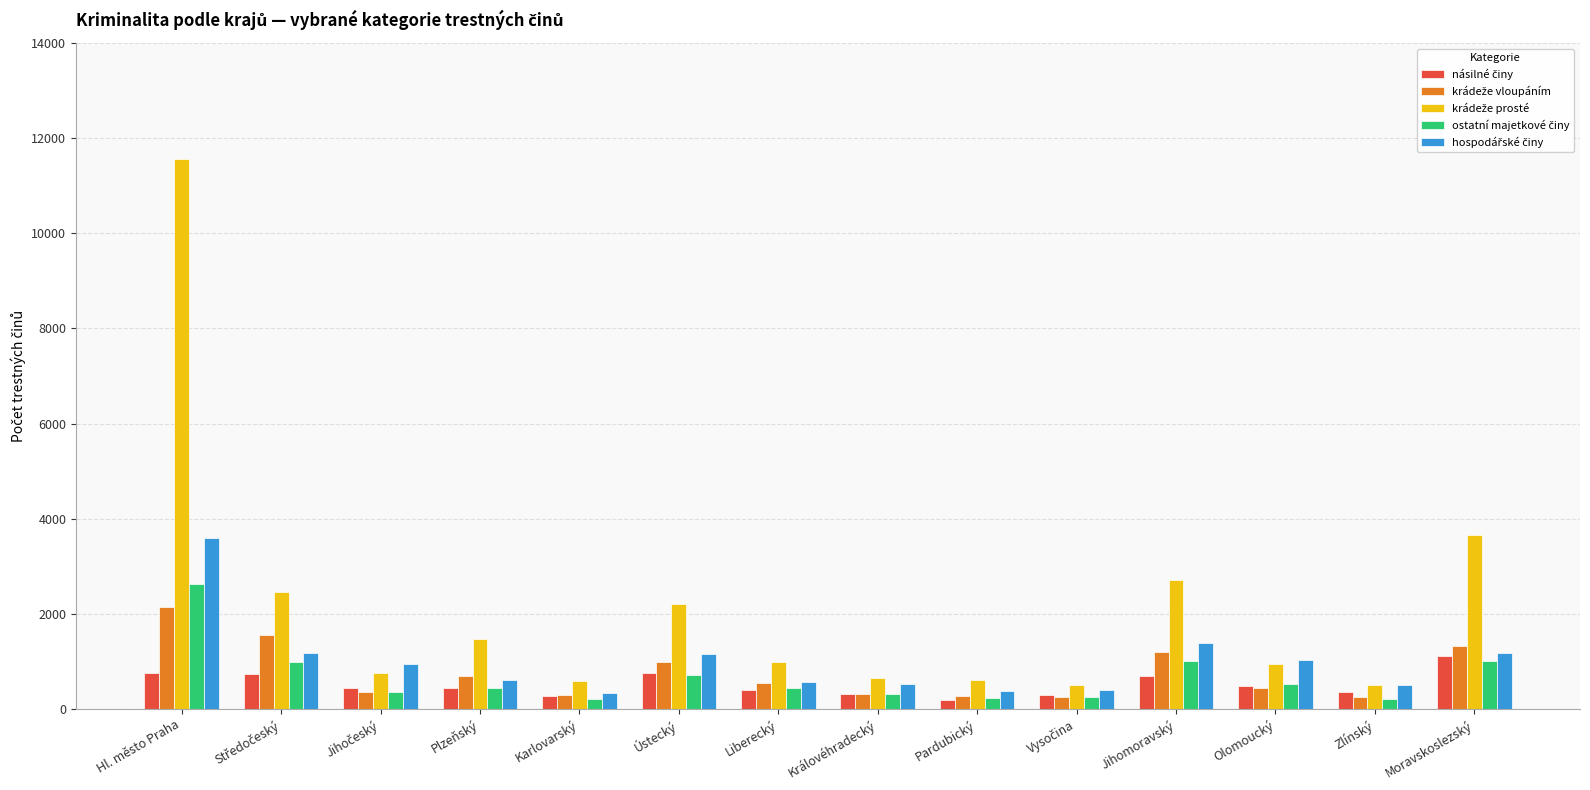

What is the spread (max minus min) of values at Moravskoslezský?

2648